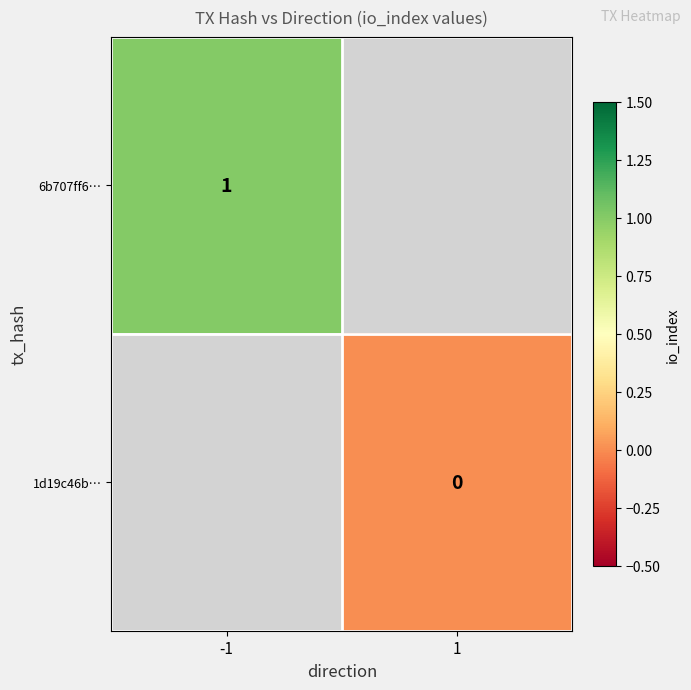

Is it true that 6b707ff6… equals 1 at -1?

True